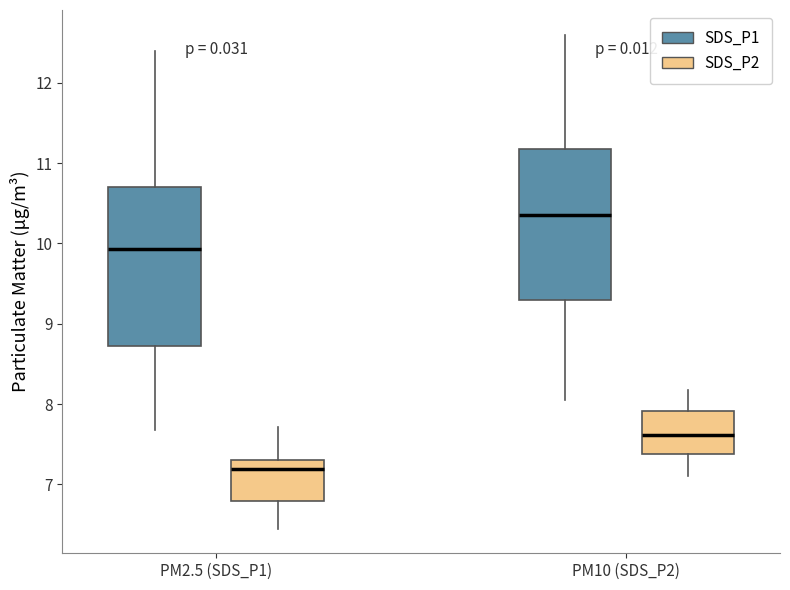

Which box is the tallest, from its lower edge to its upper edge?

PM2.5 (SDS_P1) (SDS_P1)